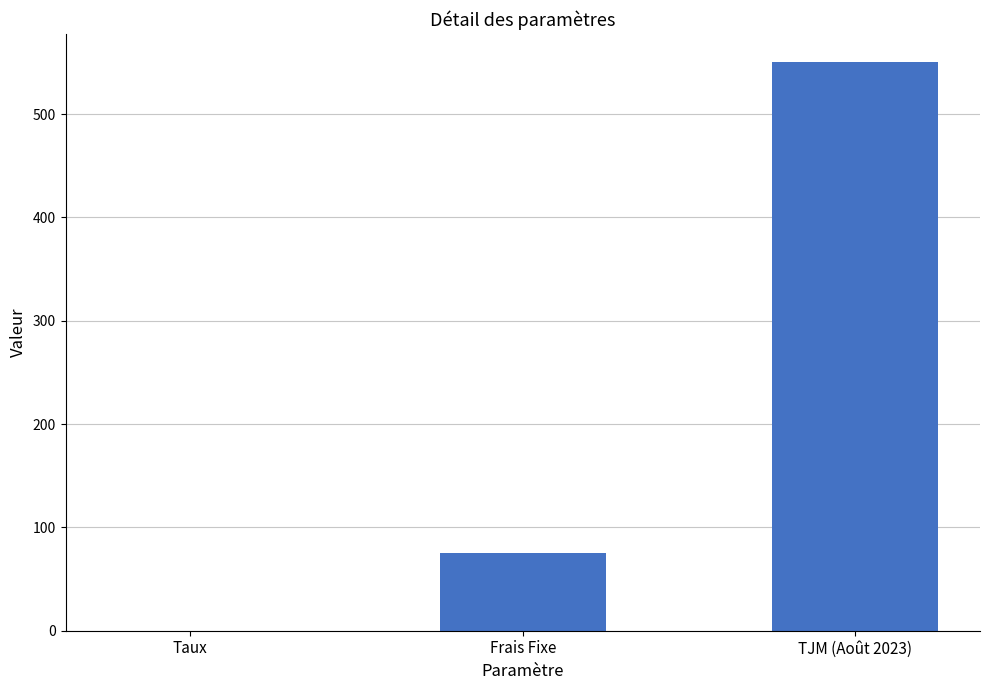

Reading left to right, extract all data points from this chart.

Taux=0.1	Frais Fixe=75.0	TJM (Août 2023)=550.0